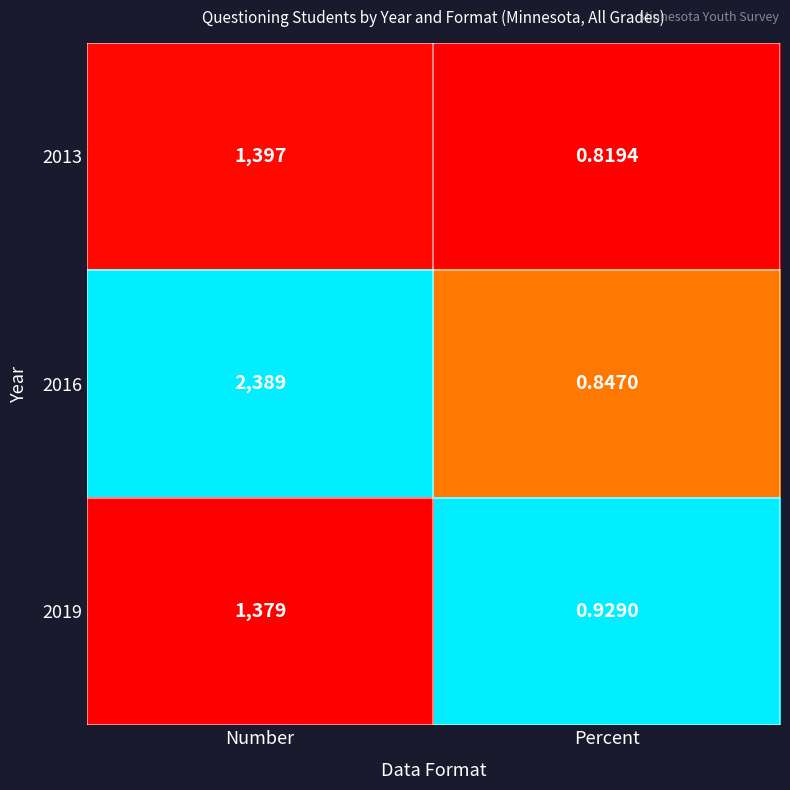

Rank the categories by 2019 value from lowest to highest.

Percent, Number